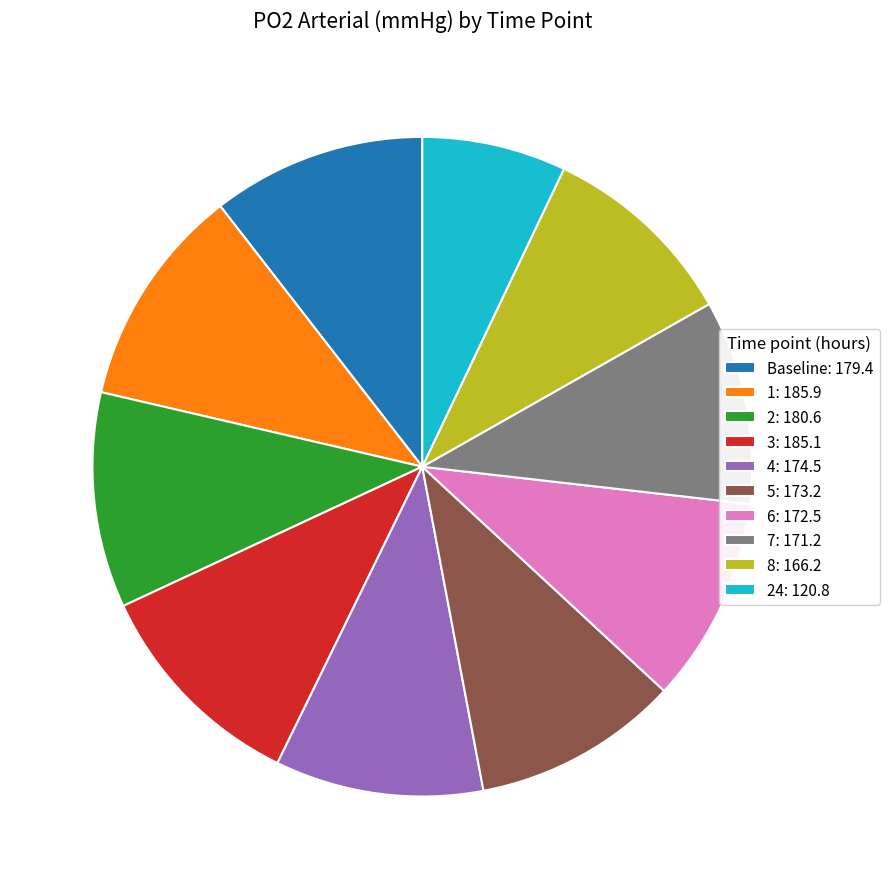

Count the number of slices in the pie.

10